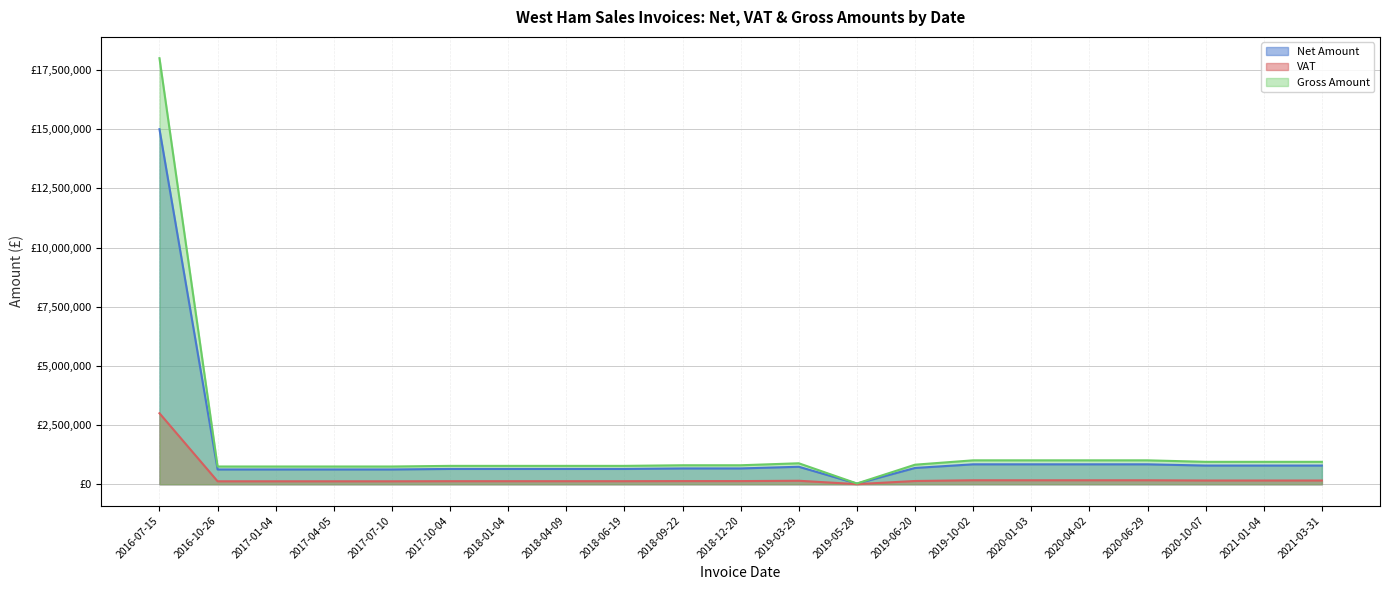

What is the value of the Gross Amount point at the 20th from the left?

947643.9